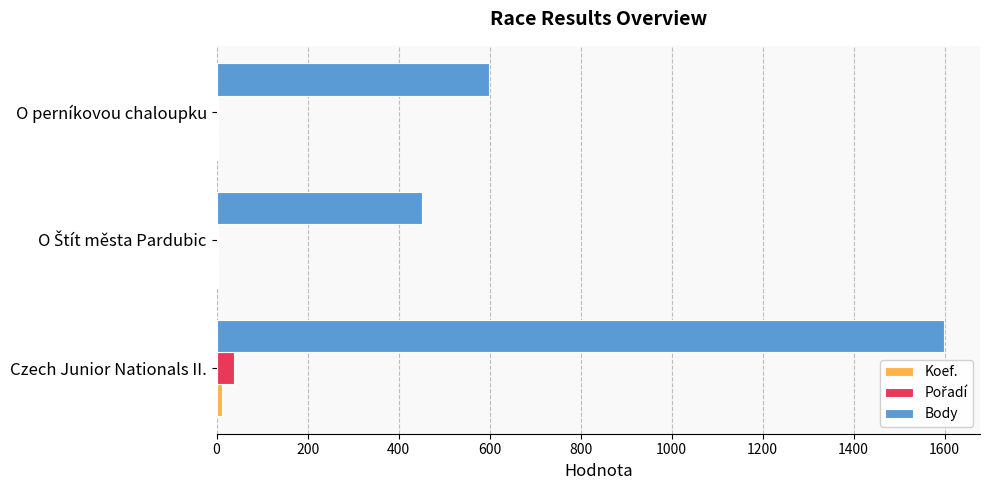

Between Czech Junior Nationals II. and O perníkovou chaloupku, which series saw the biggest shift?

Body